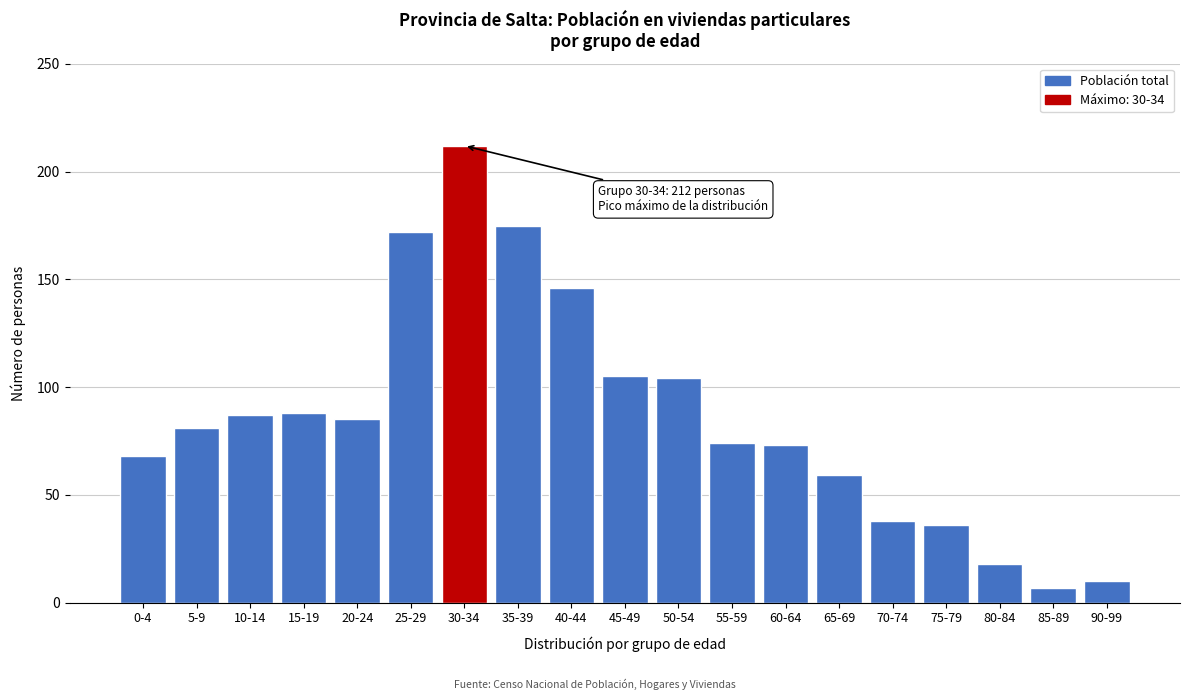

The chart shows a value of 88 at 15-19. True or false?

True